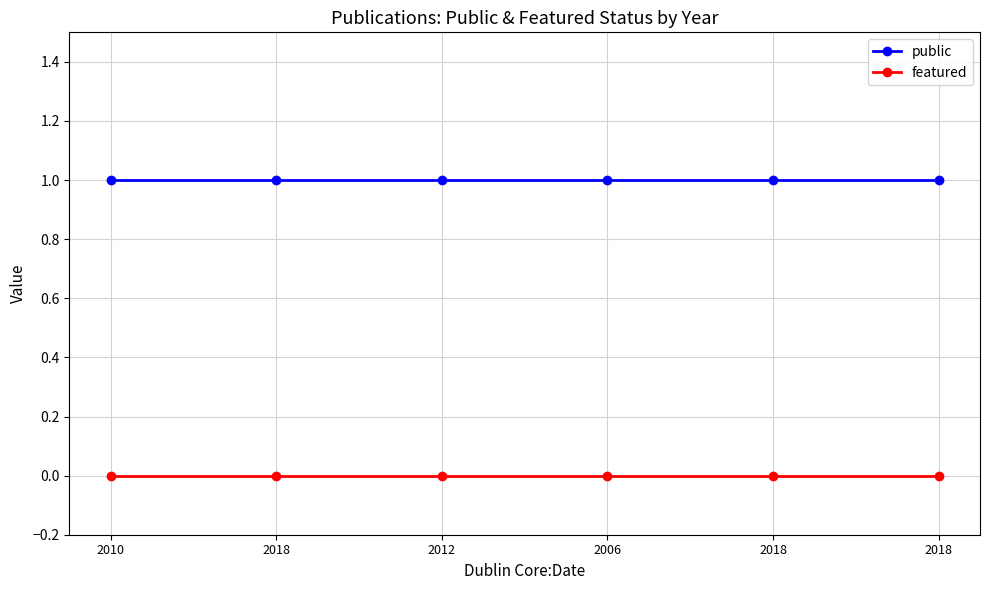

True or false: featured and public cross at least once.

False